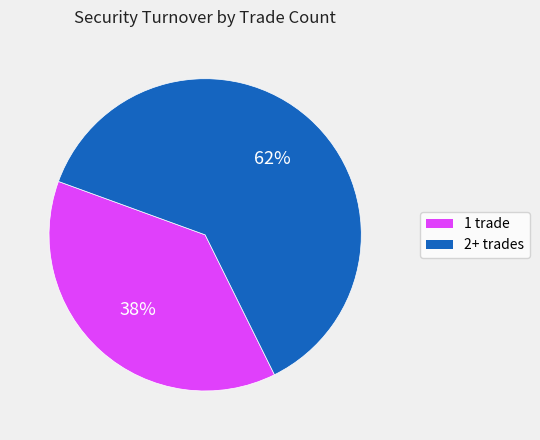

Does any single category account for the majority?

Yes